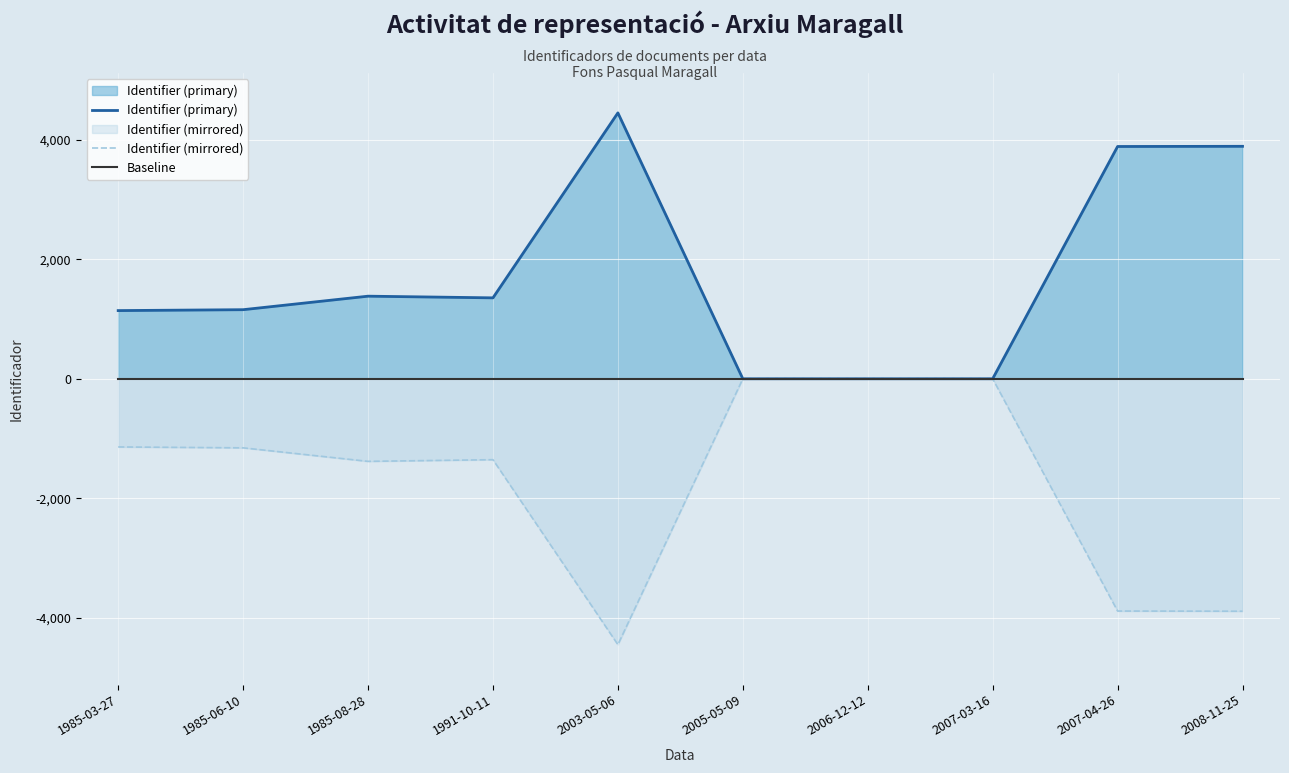

True or false: Baseline and Identifier (mirrored) cross at least once.

False